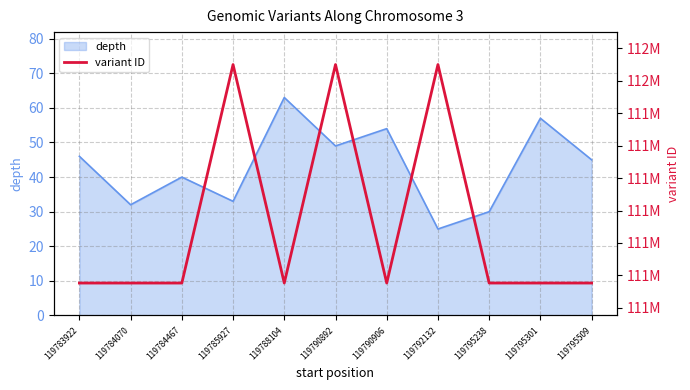

The value at 119783922 is 147442210. True or false?

False